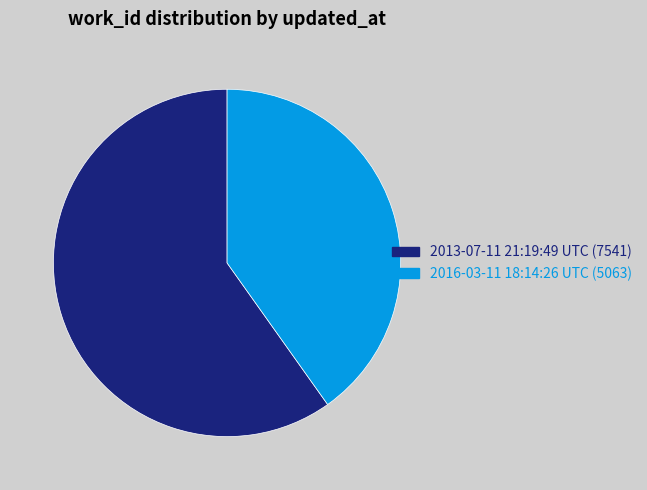

What is the smallest slice in the pie chart?

2016-03-11 18:14:26 UTC